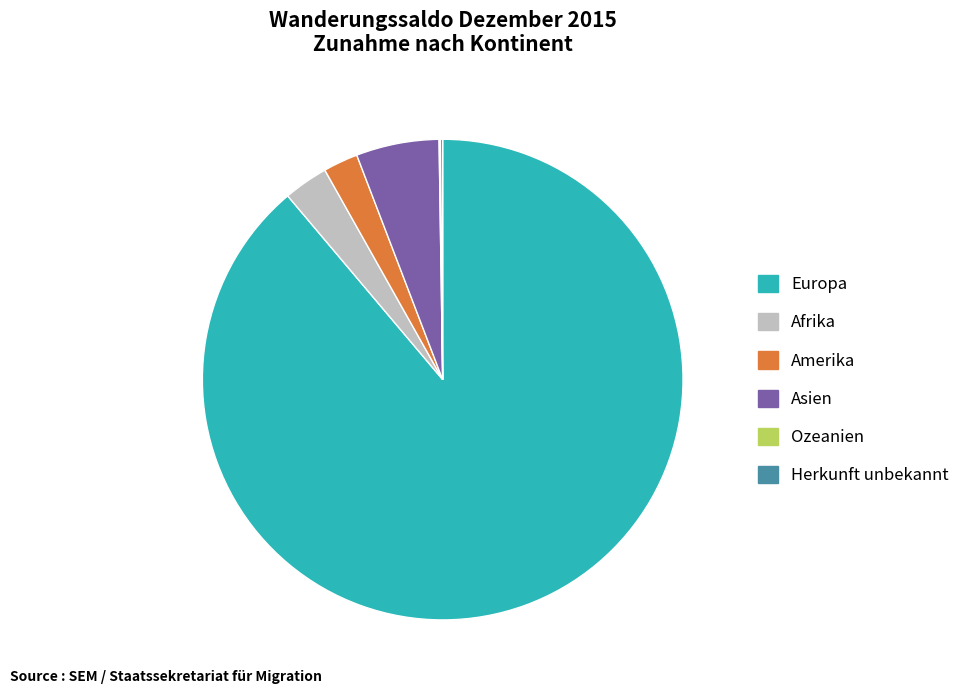

Is there any slice that represents more than half of the pie?

Yes